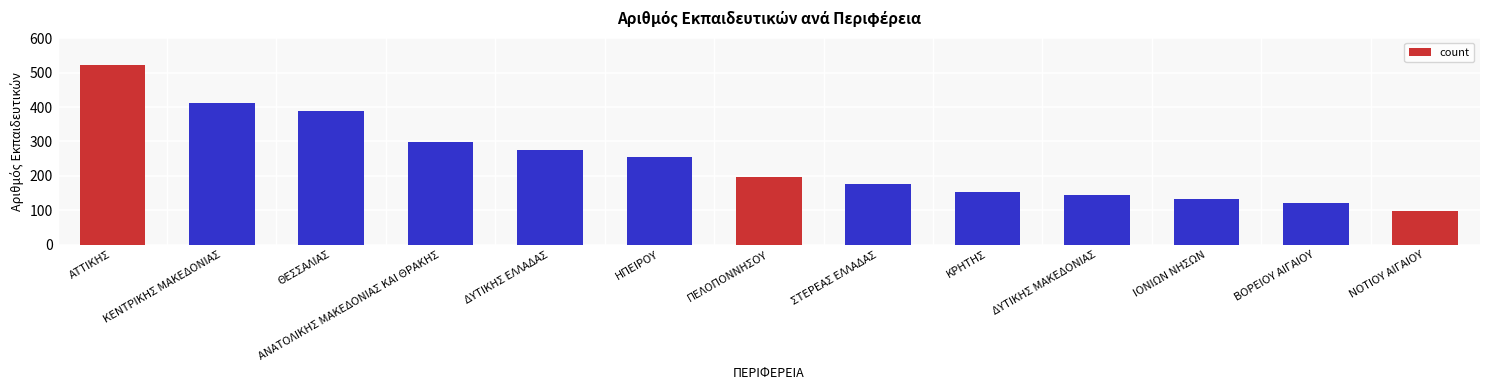

Where does the data first go above 198?

ΑΤΤΙΚΗΣ